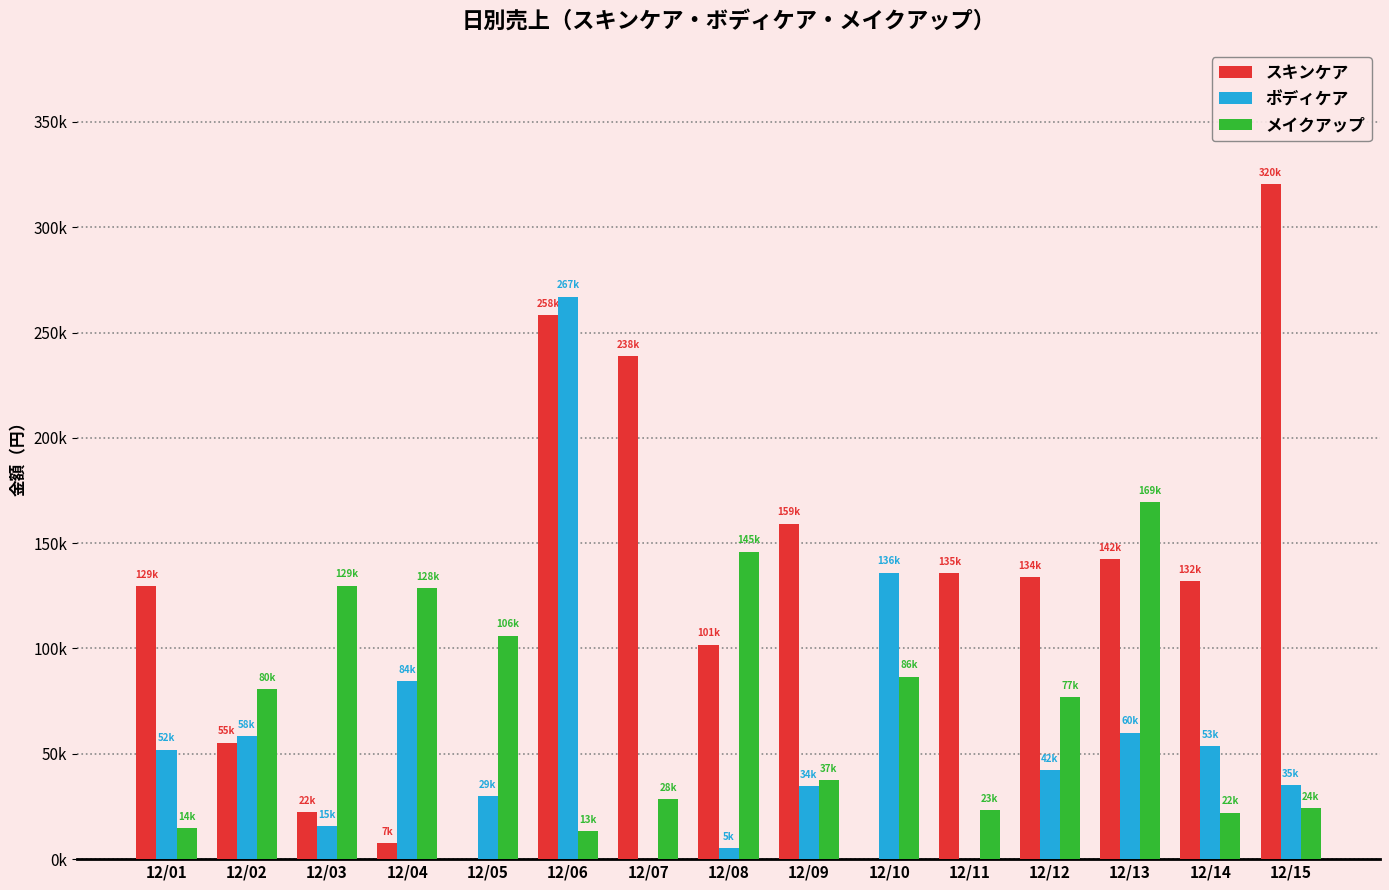

Which series changed the most between 12/04 and 12/07?

スキンケア